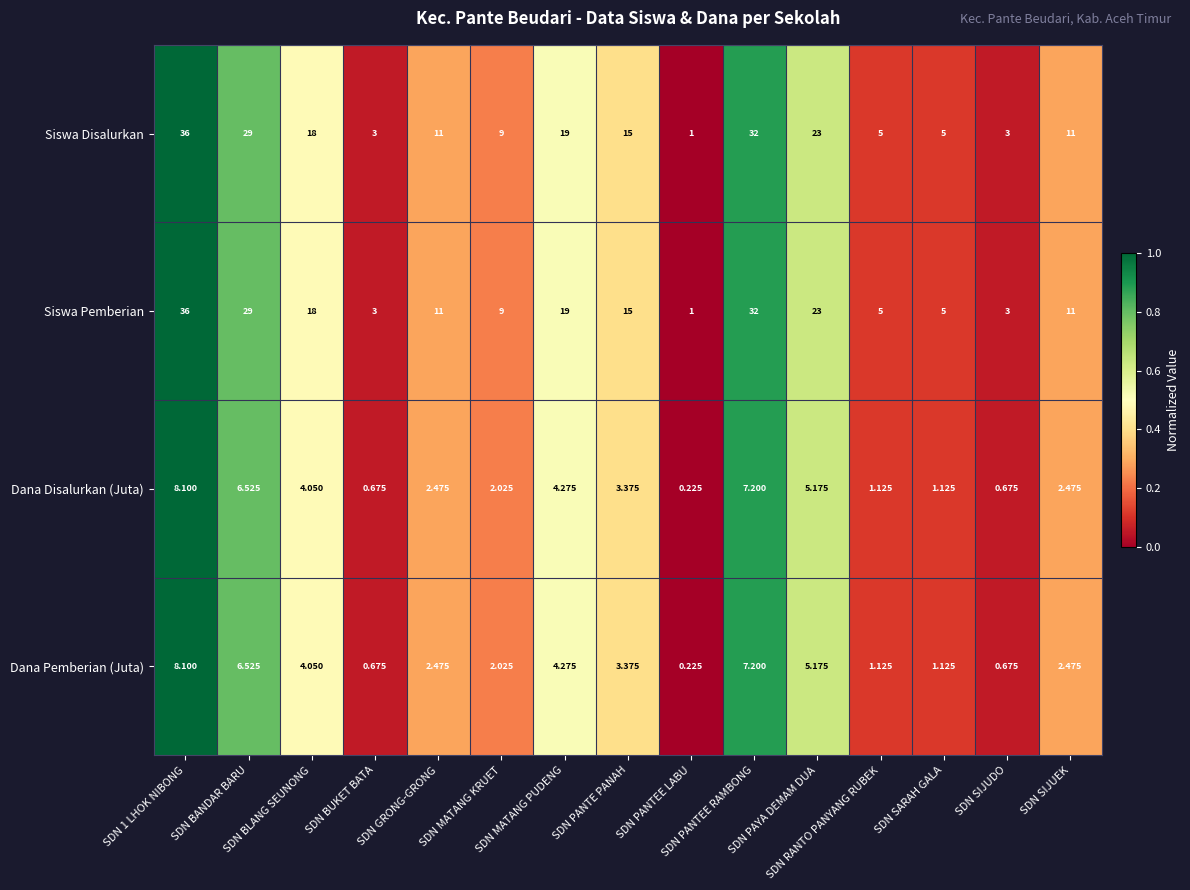

How many distinct data groups are displayed?

4